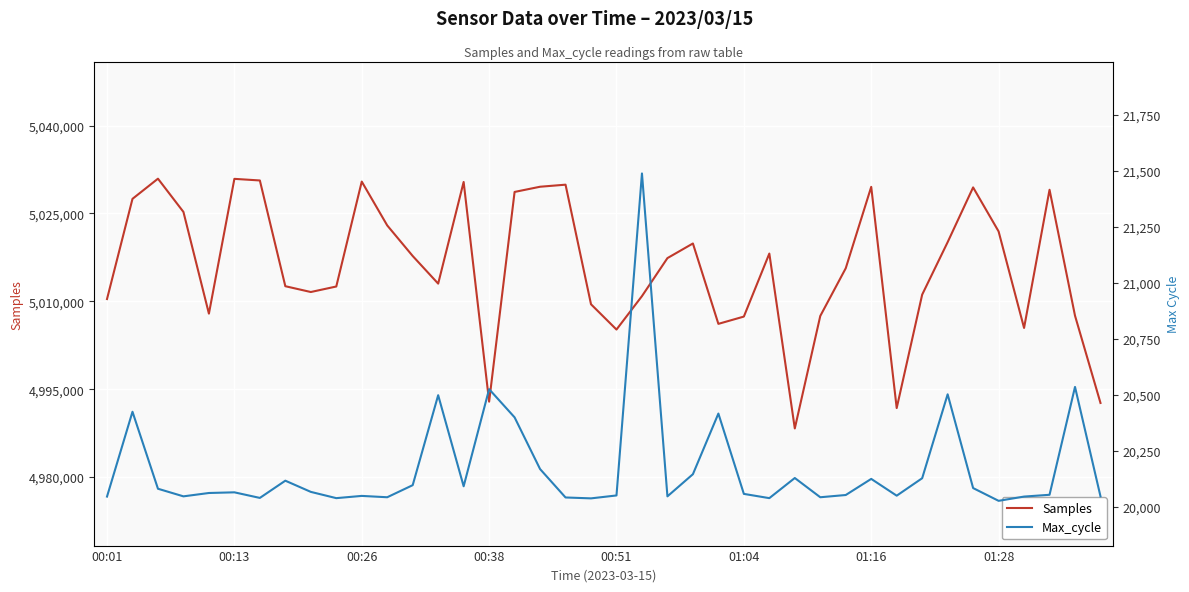

Between 00:51 and 38, which series saw the biggest shift?

Max_cycle